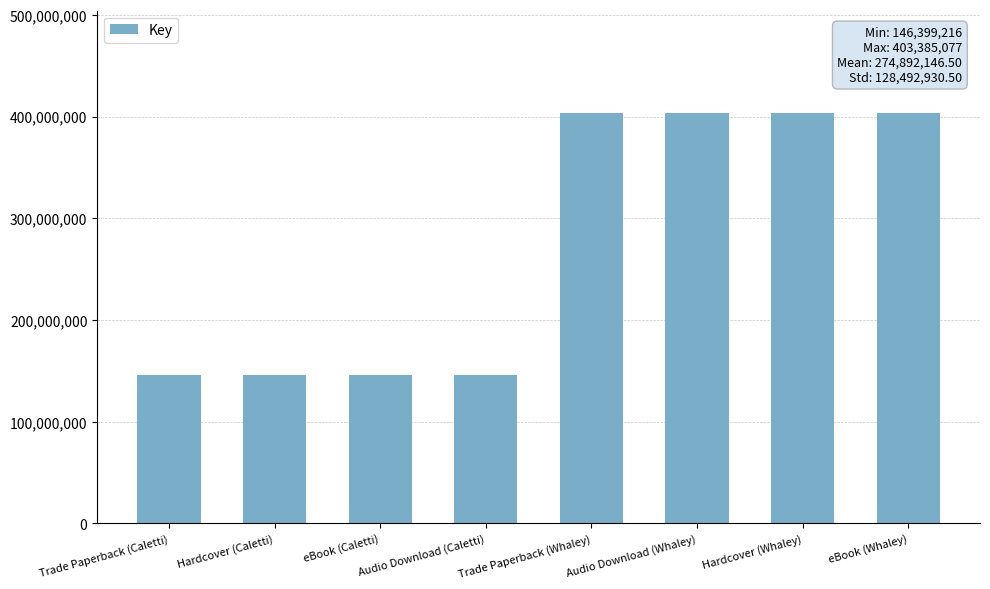

How many distinct data groups are displayed?

1